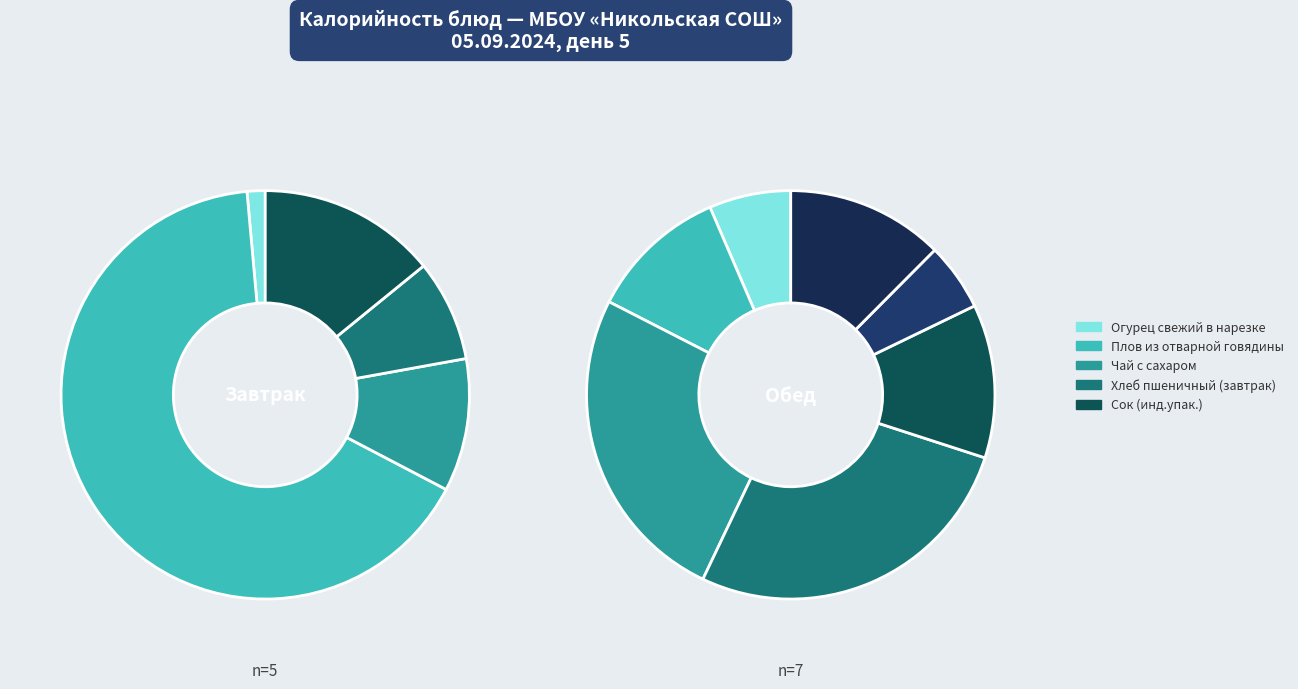

What percentage do Компот из свежих ягод and Хлеб пшеничный (обед) together represent?

13.9%